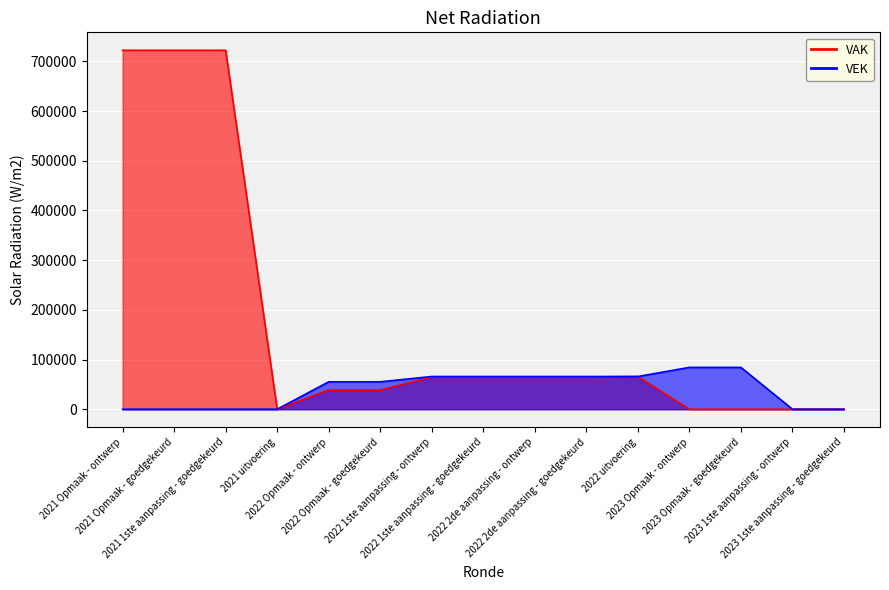

Is it true that VEK equals 65825 at 2022 1ste aanpassing - goedgekeurd?

True